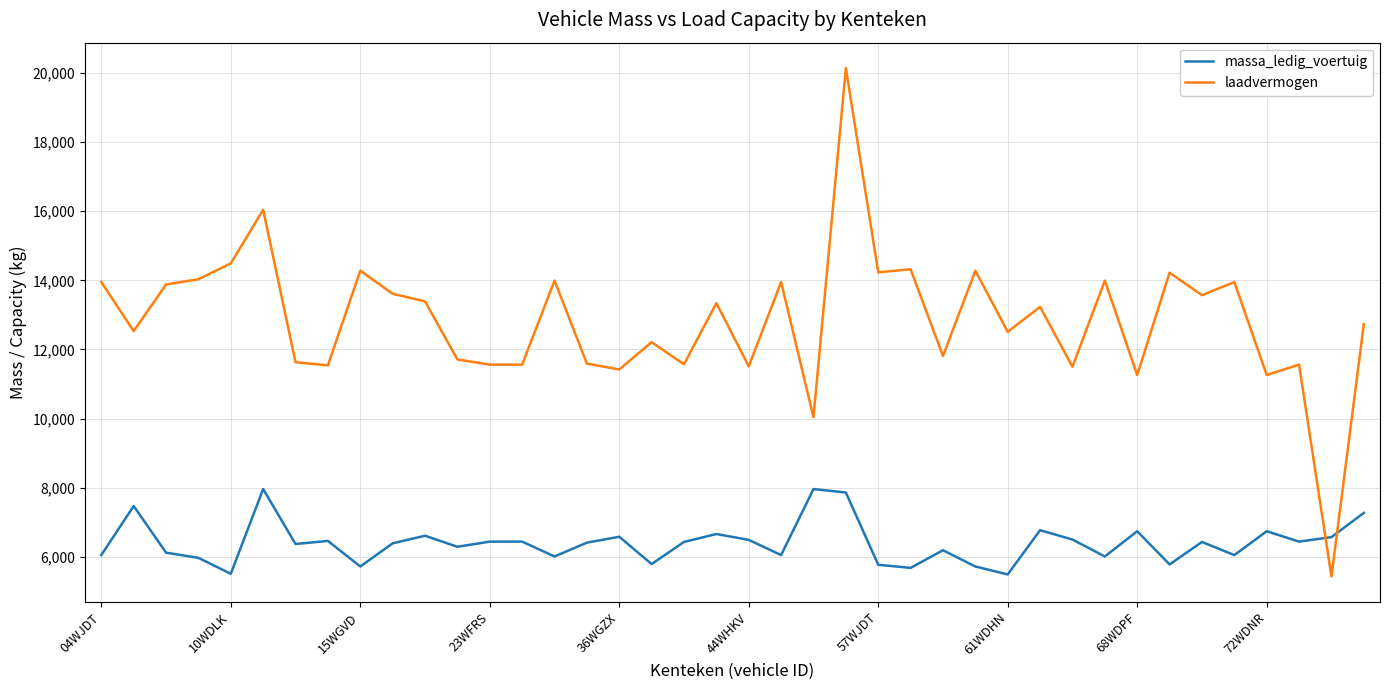

Which series has the largest total across all categories?

laadvermogen